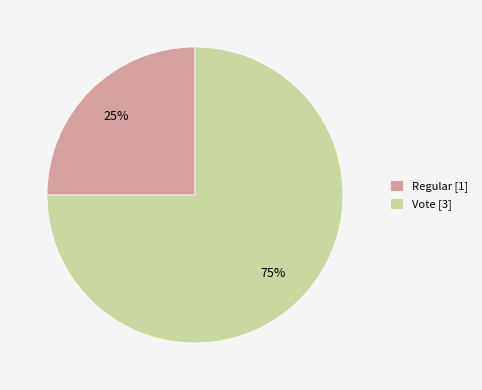

Is the sum of Vote [3] and Regular [1] greater than half?

Yes